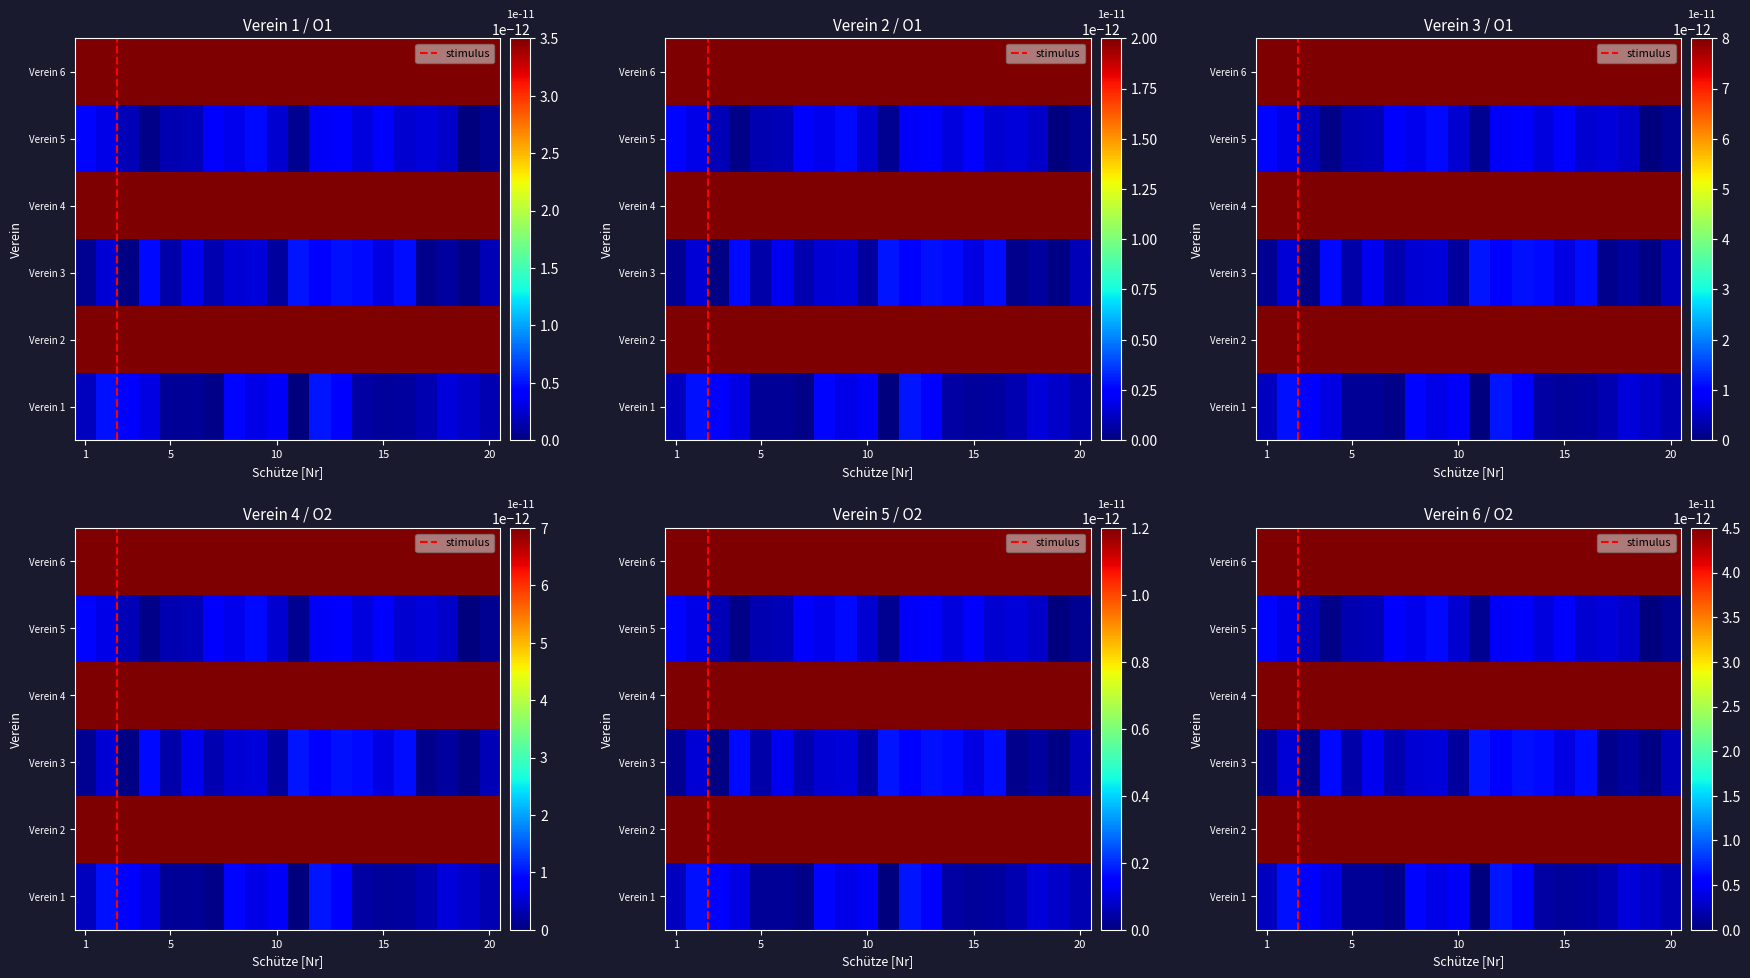

Between 4 and 8, which series saw the biggest shift?

Verein 1